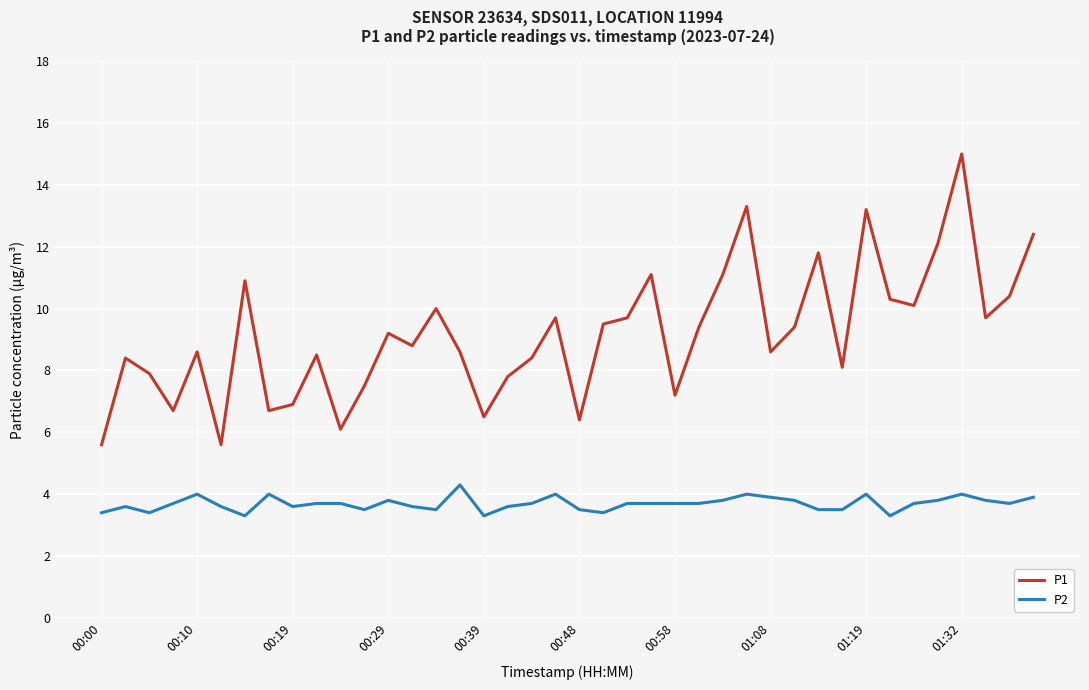

What is the highest value of the P2 series?

4.3